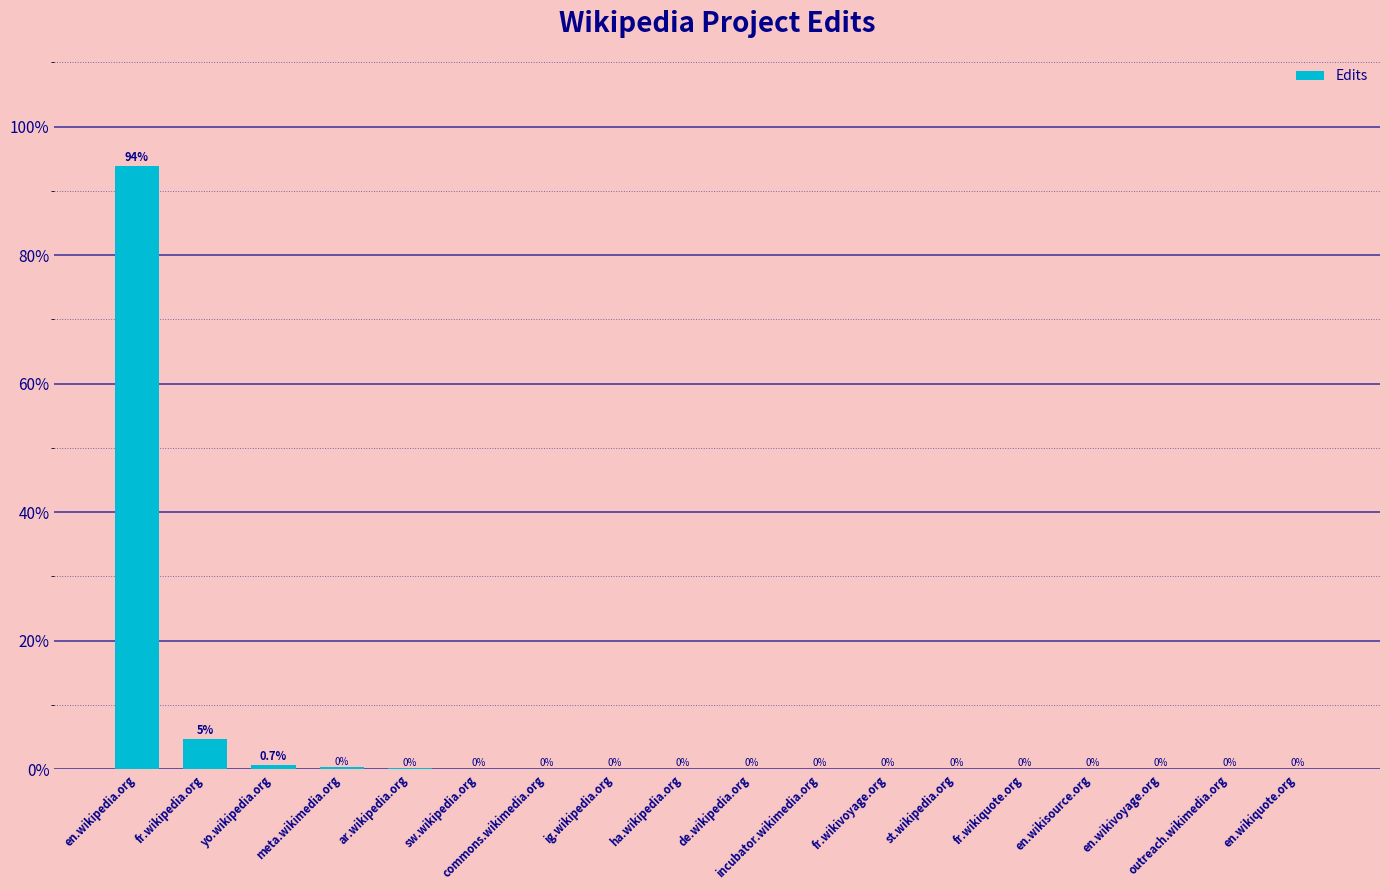

What is the maximum value shown in the chart?

93.9